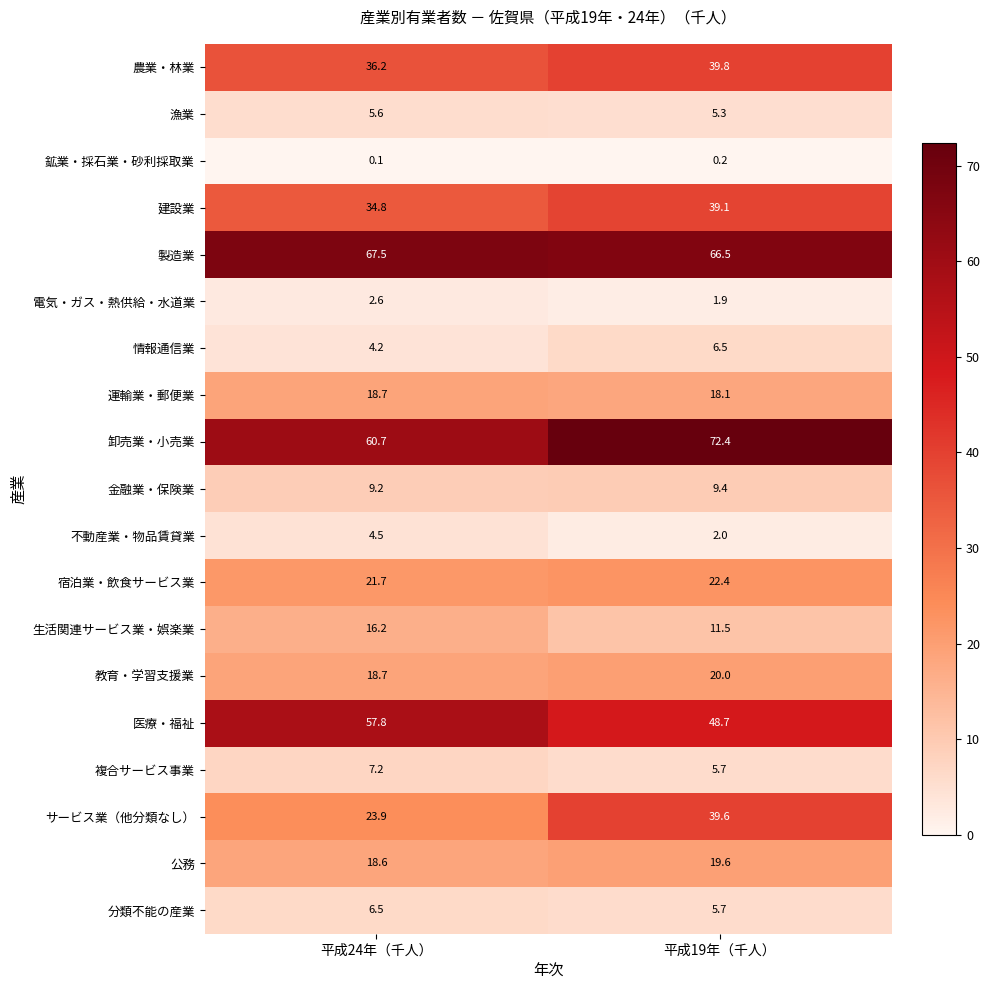

Which series has the widest spread of values?

サービス業（他分類なし）